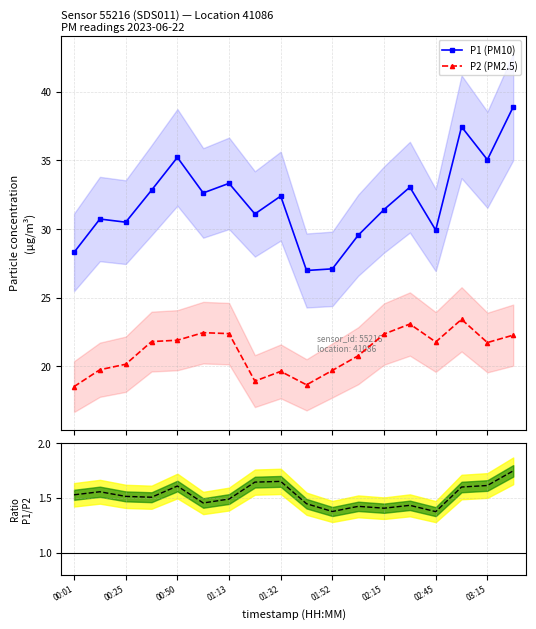

What is the highest value of the P1/P2 ratio series?

1.7